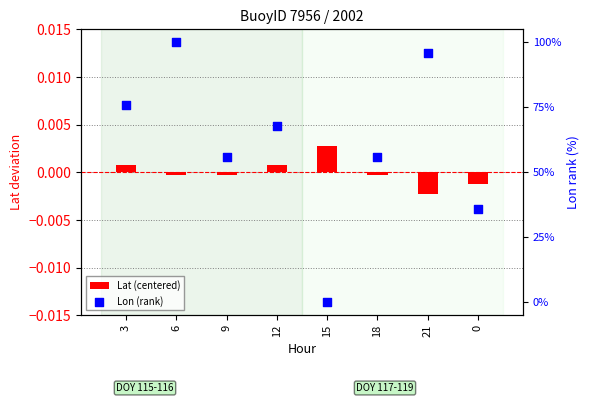

Which series contains the lowest Y value?

Lat (centered)